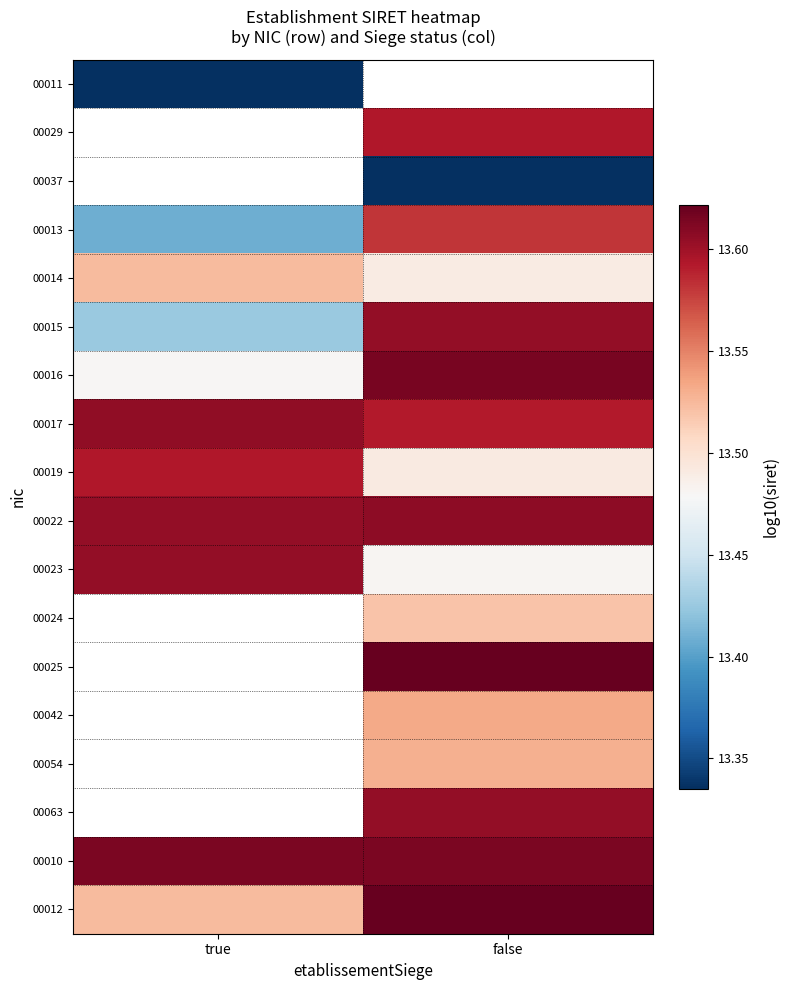

True or false: 00016 has a value of 13.6 at false.

True